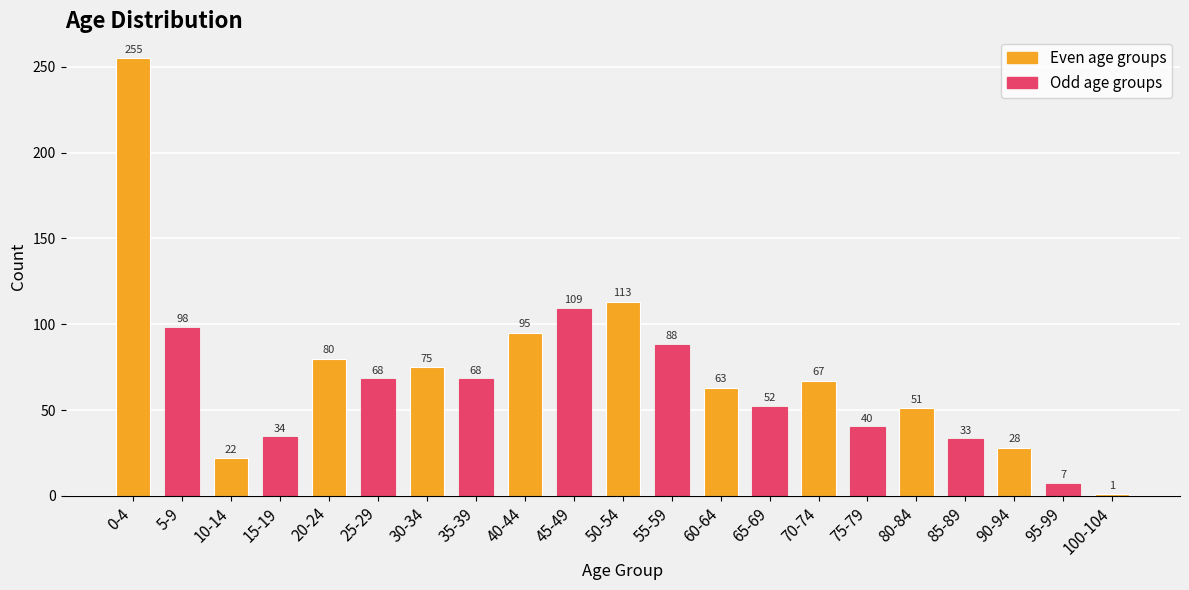

Which has a higher value, 60-64 or 85-89?

60-64